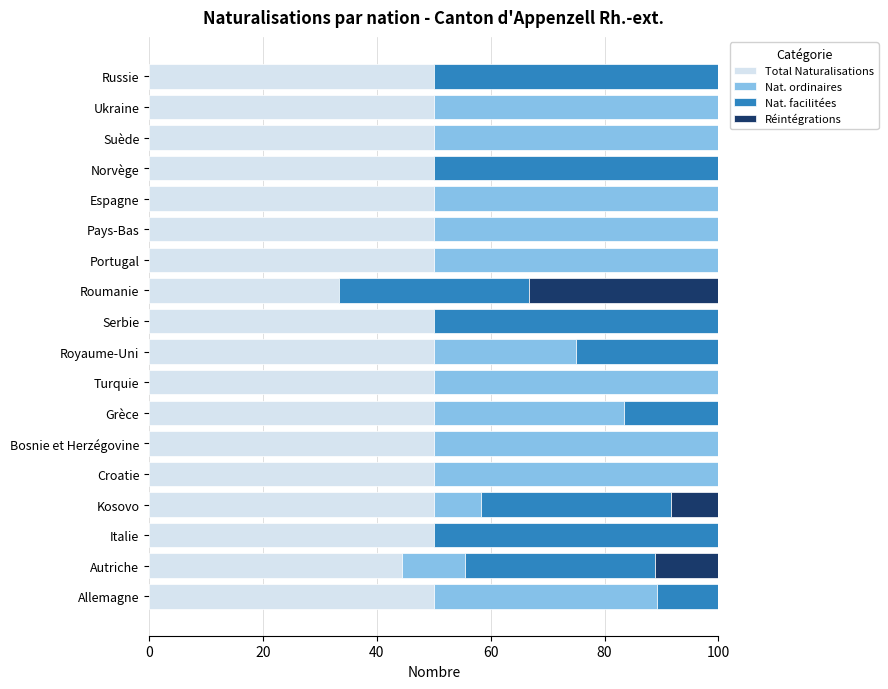

What is the sum of all Total Naturalisations values?

877.8